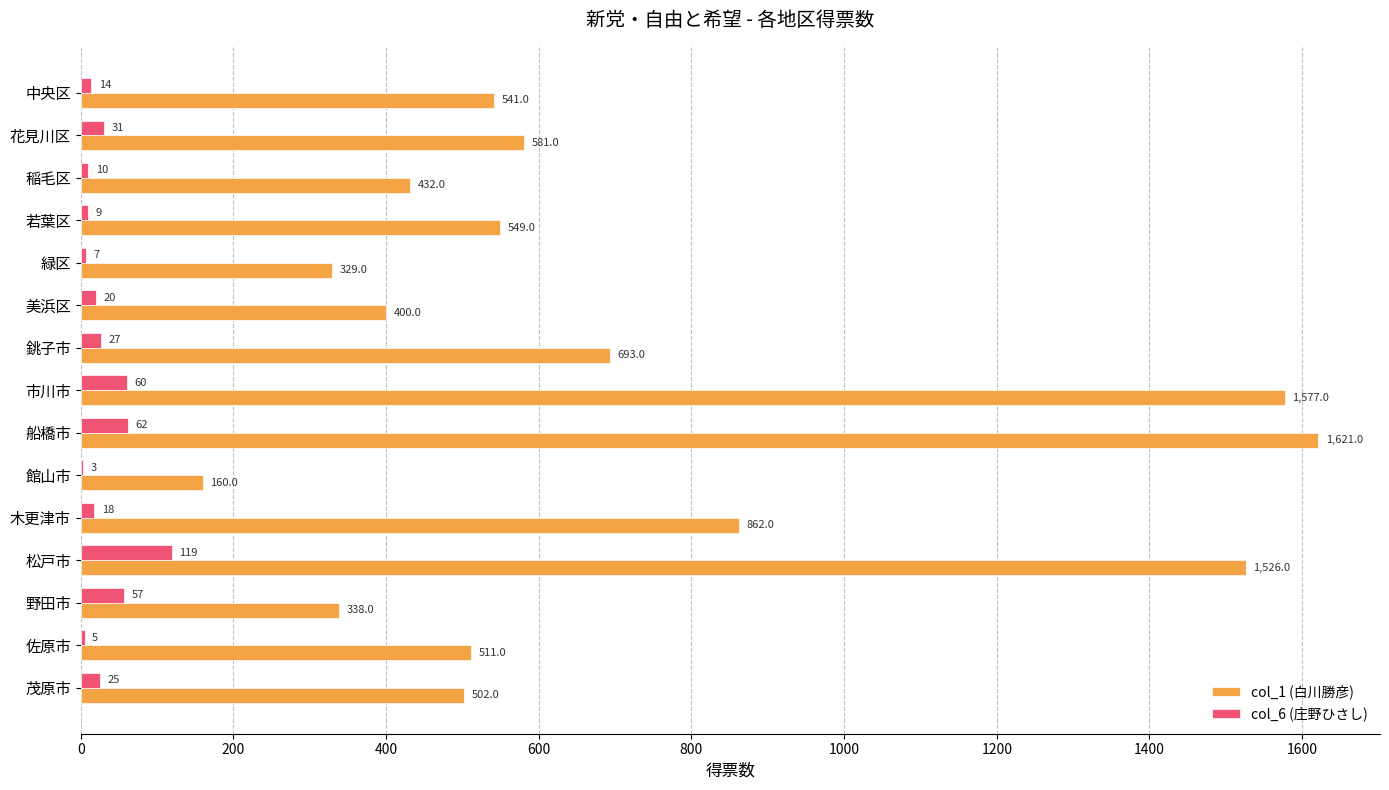

The value of col_1 (白川勝彦) at 中央区 is 311.3. True or false?

False